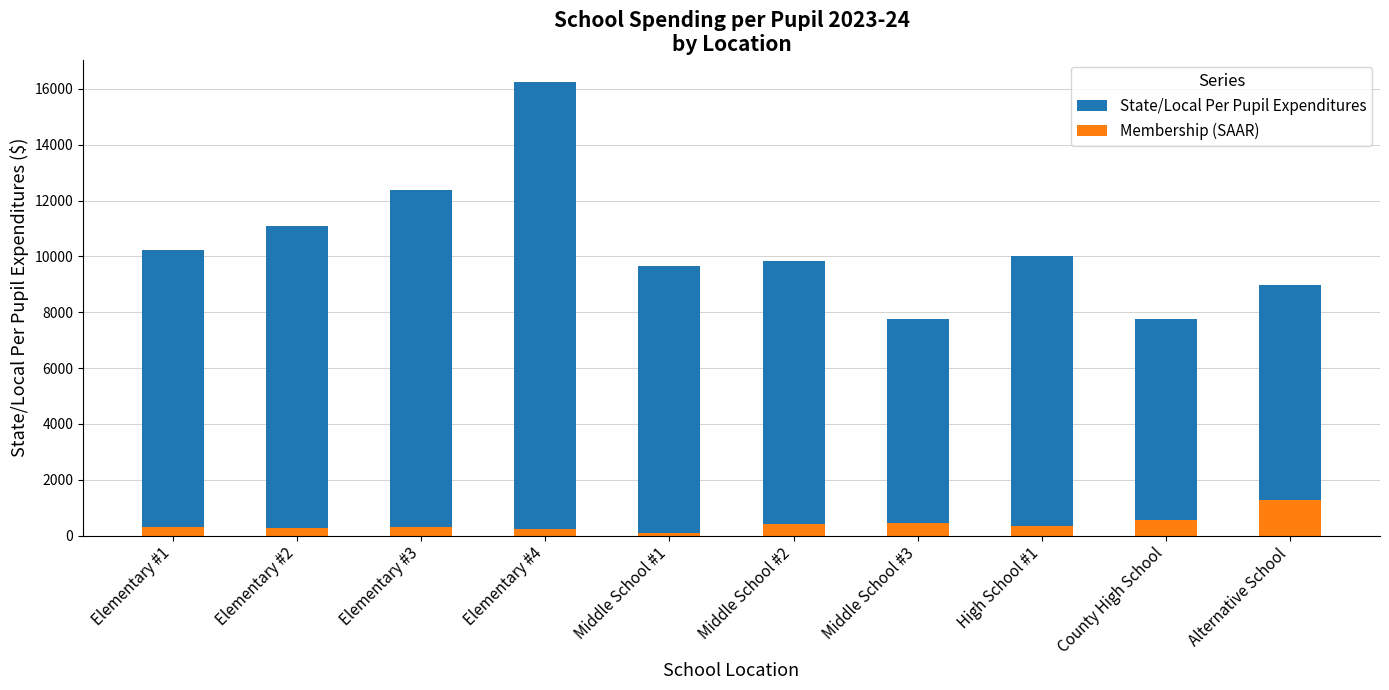

What is the difference between the maximum and minimum values in the Membership (SAAR) series?

1190.0